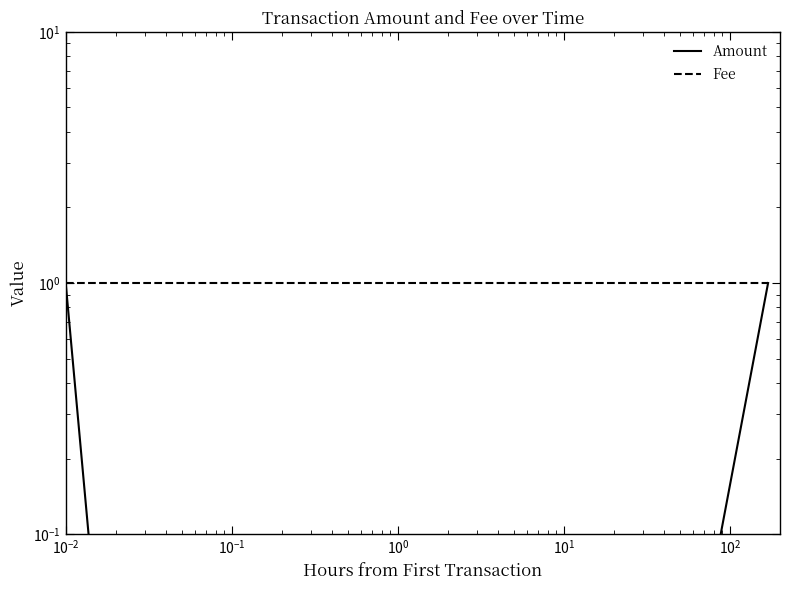

How many lines are shown in the chart?

2